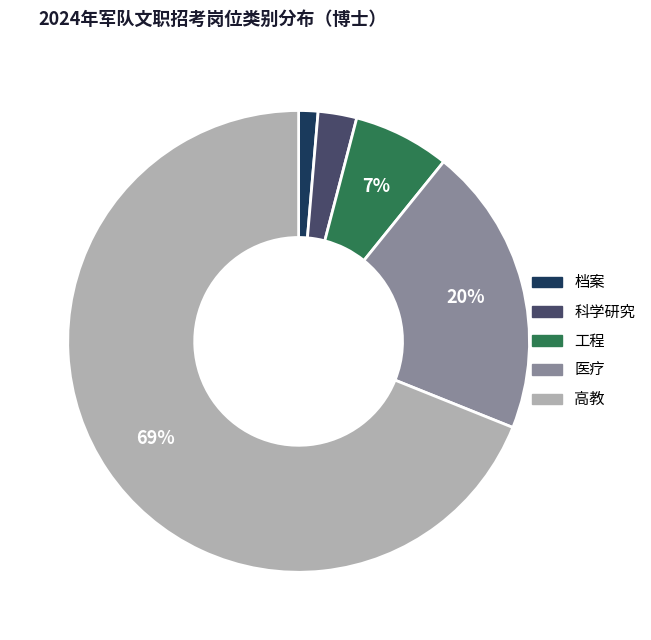

To the nearest percent, what is the difference between the 档案 and 高教 slice percentages?

68%